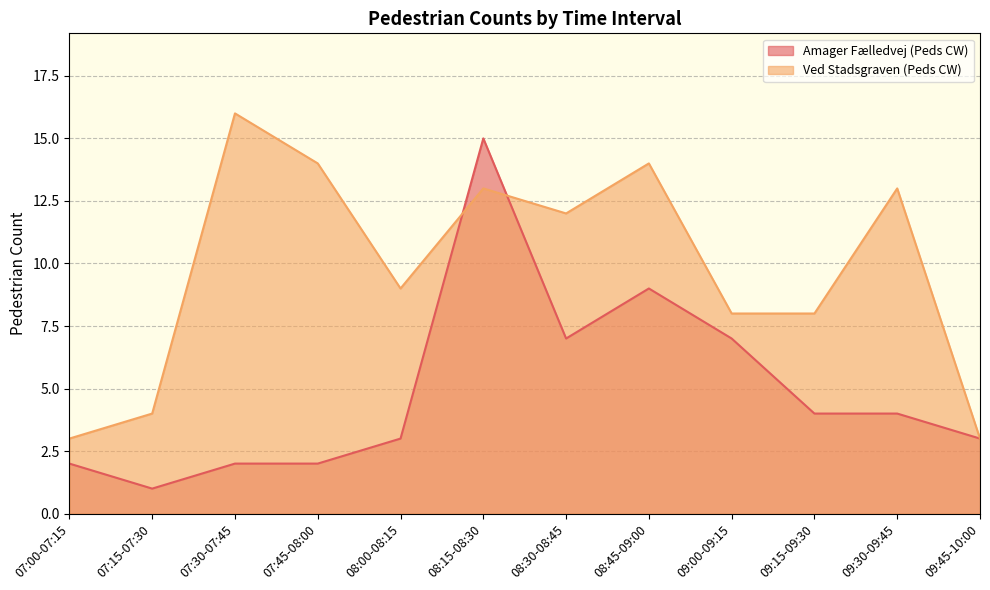

Where do Amager Fælledvej (Peds CW) and Ved Stadsgraven (Peds CW) first cross each other?

08:00-08:15 and 08:15-08:30